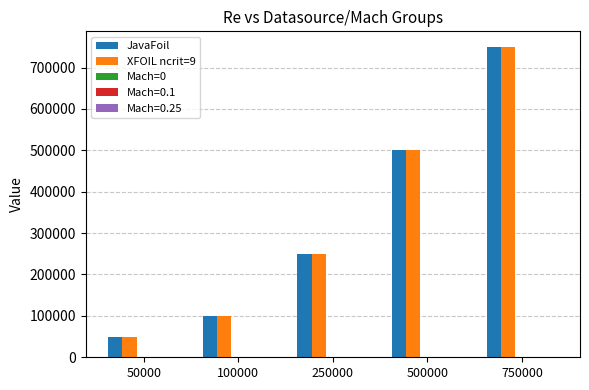

Where is JavaFoil nearest to the value 400000?

500000